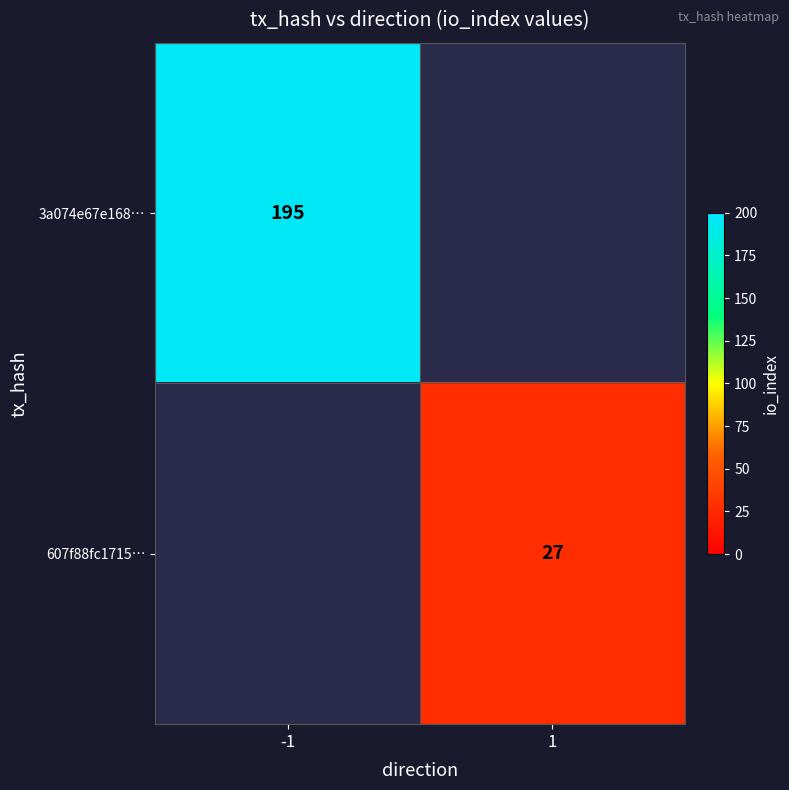

At how many categories does at least one series exceed 184?

1